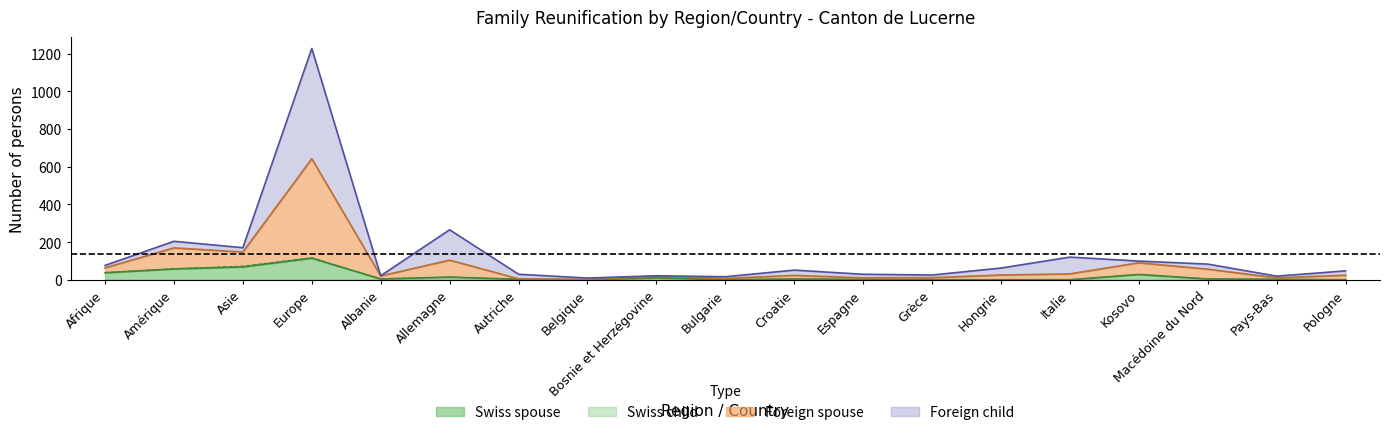

What is the greatest value displayed?

1227